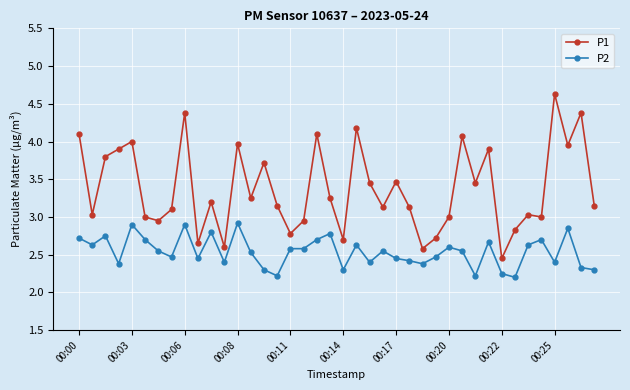

Which series has the largest total across all categories?

P1